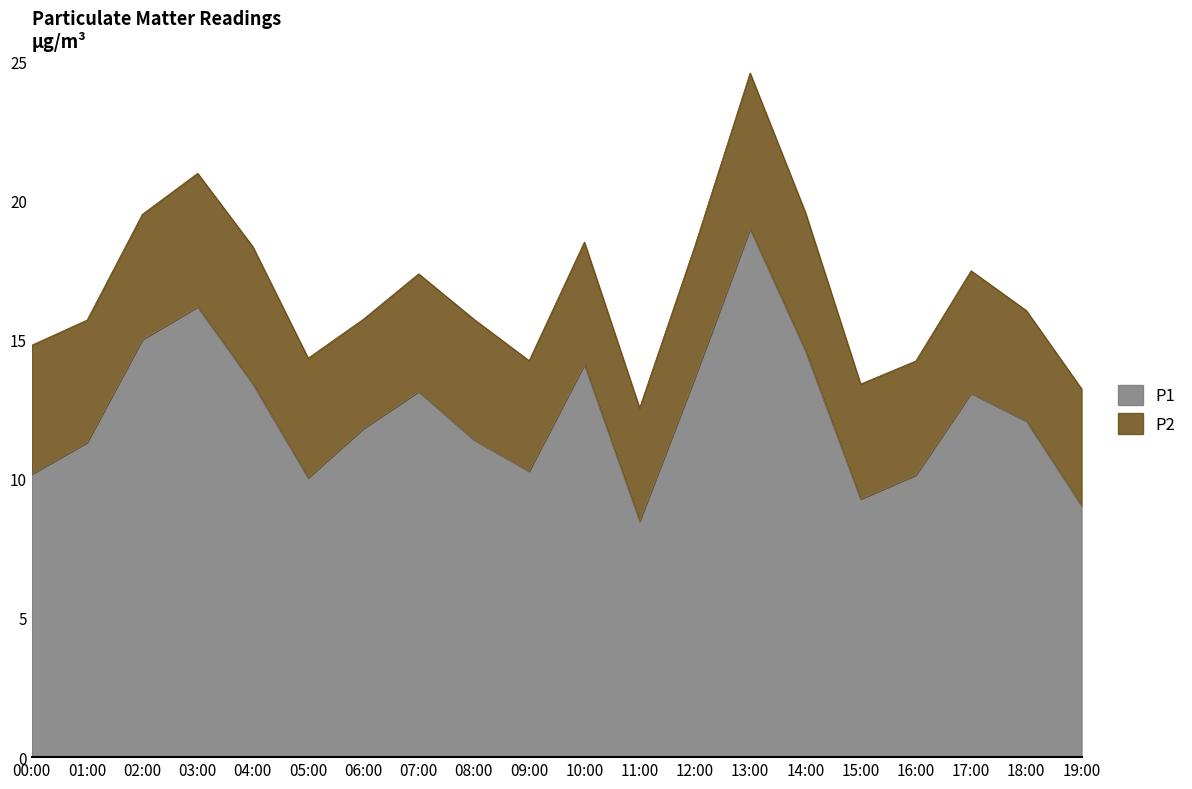

What is the difference between the values at 10:00 and 16:00?

4.0